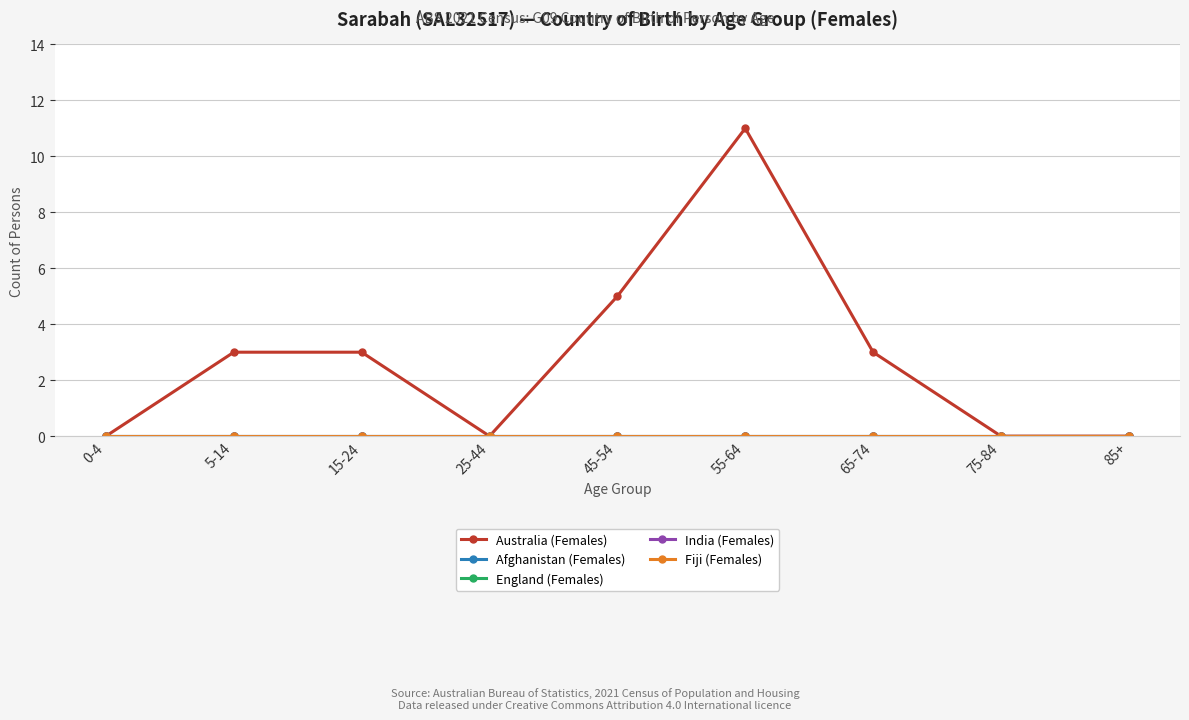

Does the chart have visible grid lines?

Yes